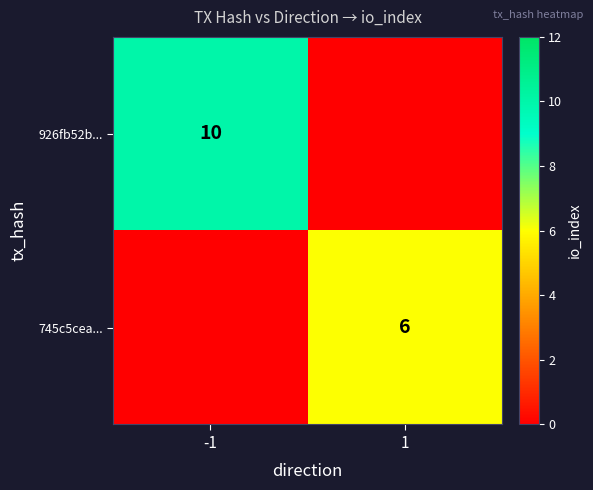

Is the value of 745c5cea... at -1 greater than the value of 926fb52b... at 1?

No